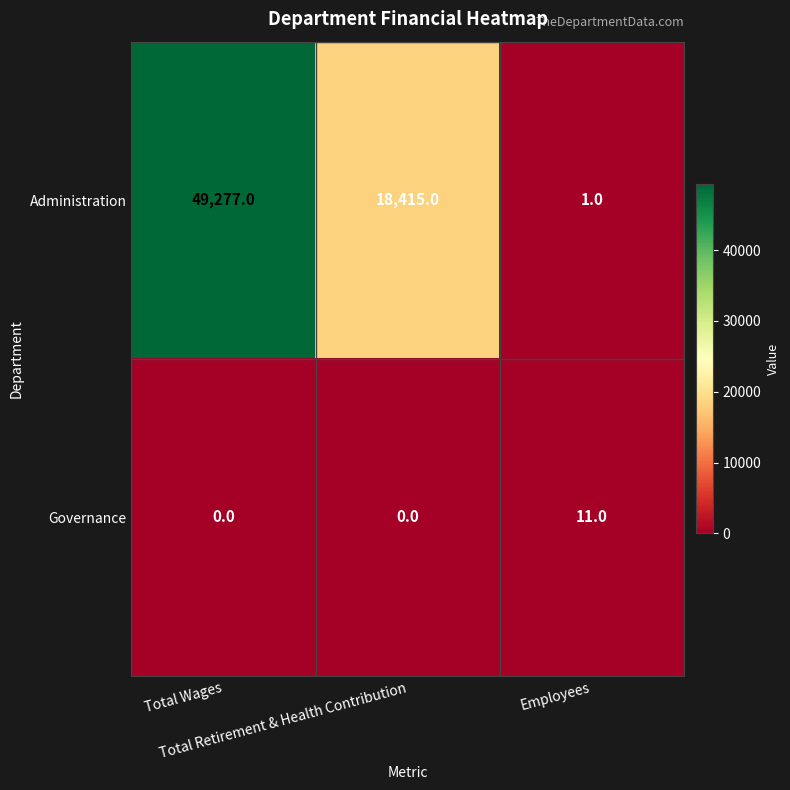

What is the difference between the maximum and minimum values in the Governance series?

11